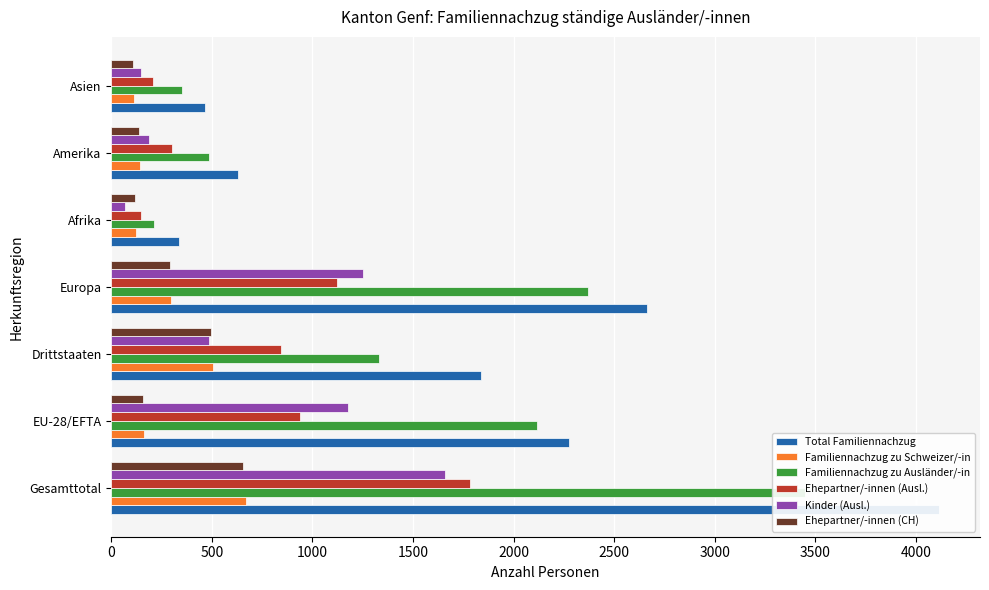

How many values in the Familiennachzug zu Ausländer/-in series exceed 1332?

3